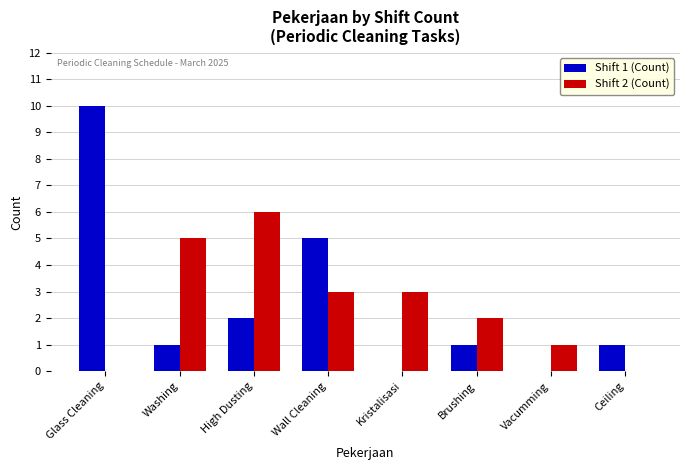

Count the number of data series in this chart.

2